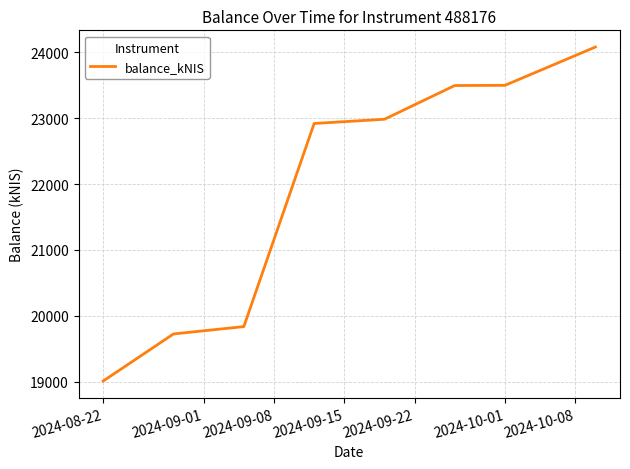

What is the sum of all values?

175545.0